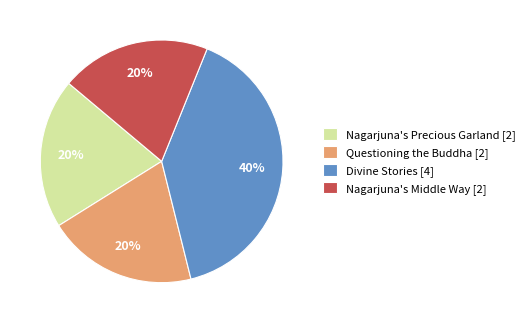

Is the sum of Divine Stories and Nagarjuna's Middle Way greater than half?

Yes